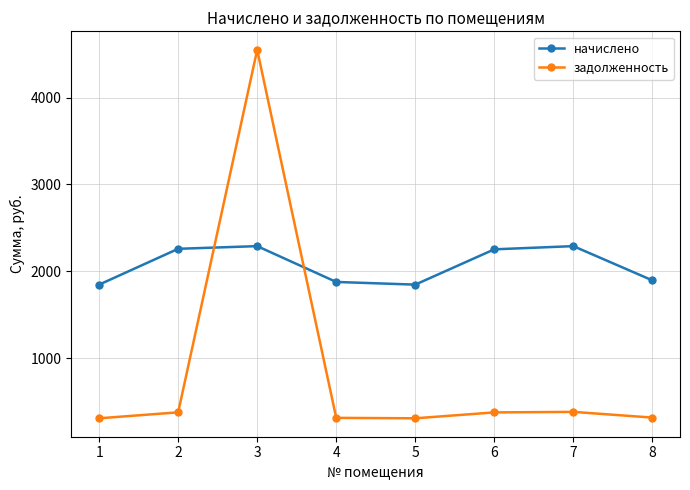

How many lines are shown in the chart?

2